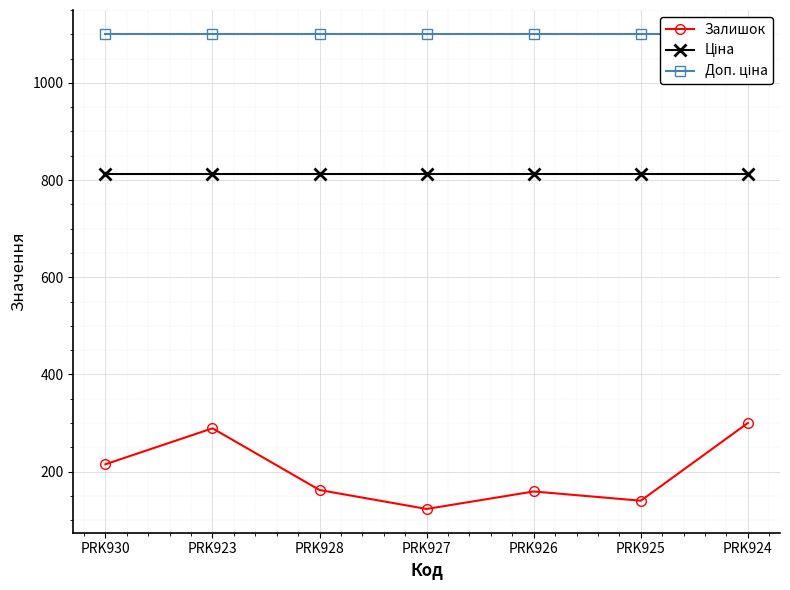

What are all the series names shown in the legend?

Залишок, Ціна, Доп. ціна